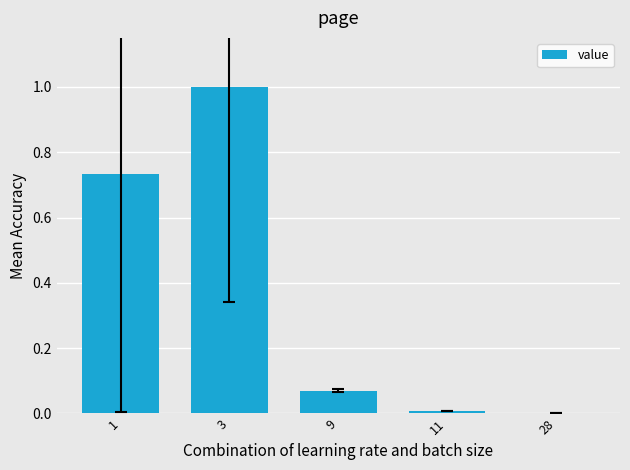

The chart shows a value of 0.2 at 3. True or false?

False